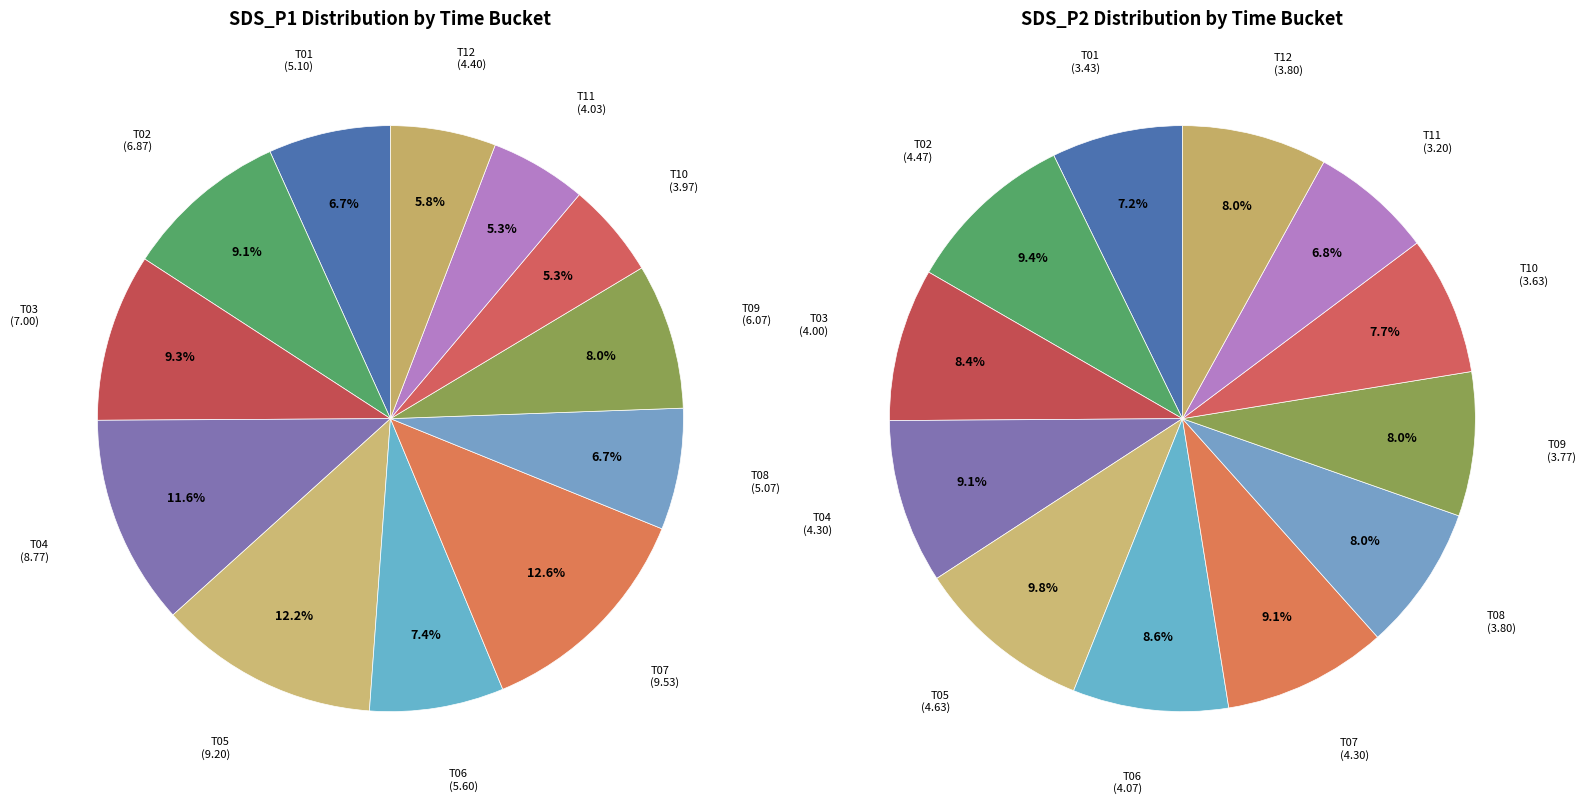

Is it true that 27 is 19% of the pie?

False